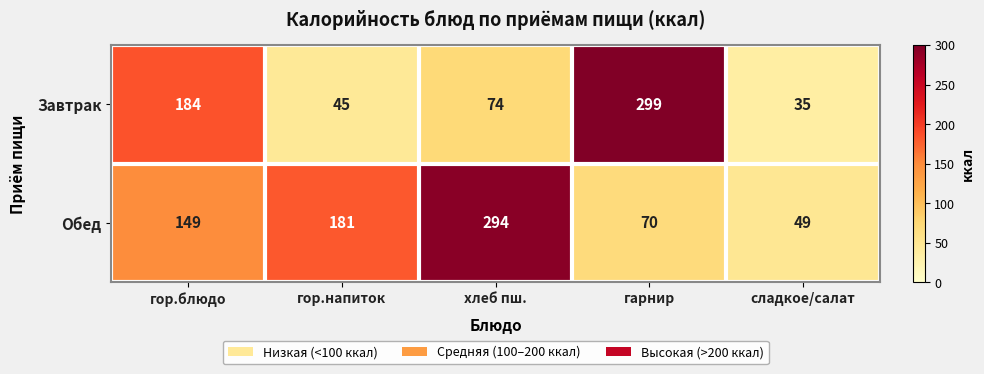

Count the number of data series in this chart.

2